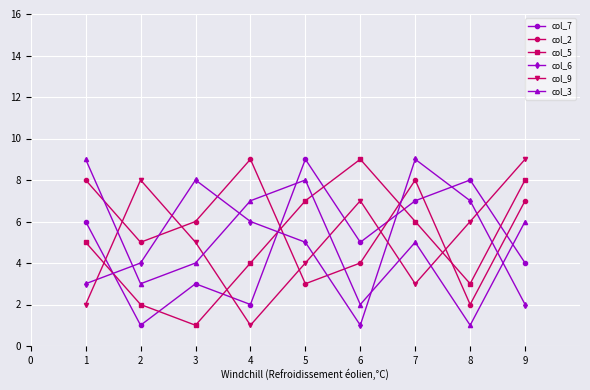

How many lines are shown in the chart?

6